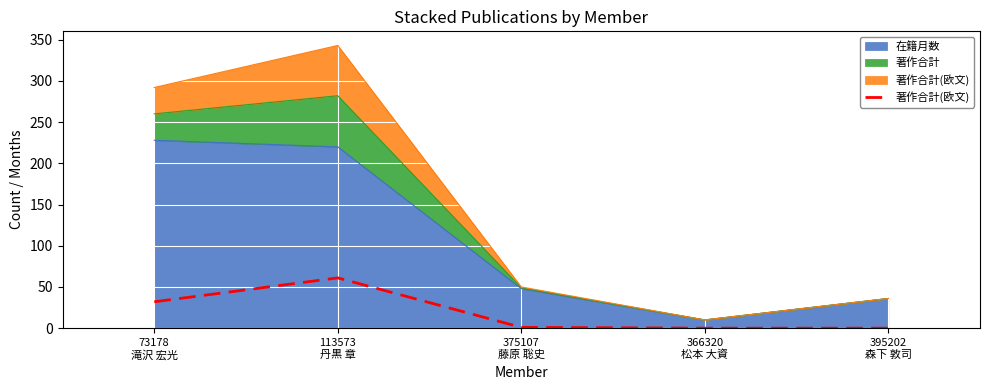

Where is the first local maximum?

113573
丹黒 章